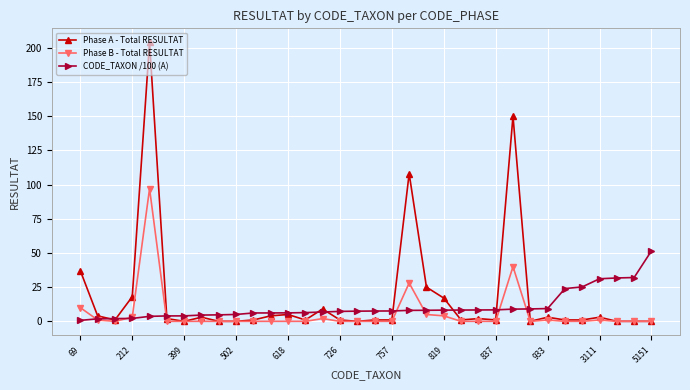

Which series has the largest range (max minus min)?

Phase A - Total RESULTAT